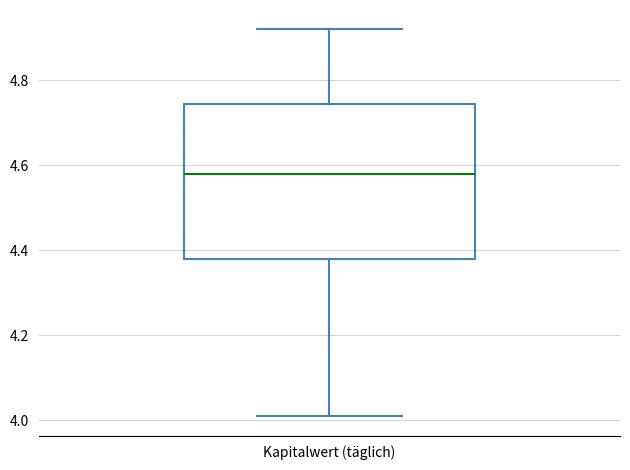

Transcribe this box plot: give where the median line is, the range the box spans, and where the two whiskers end, as read against the y-axis. The values are not printed on the chart, so give them approximately, as read against the axis.

median 4.58, box 4.38 to 4.74, whiskers 4.02 to 4.92